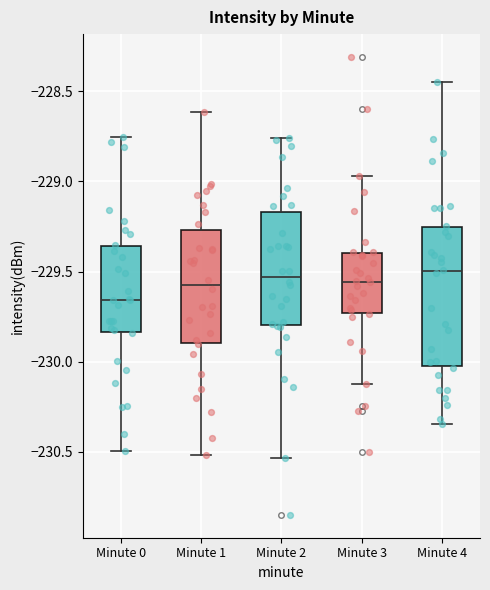

Reading left to right, read every box against the y-axis: the position of its median line, the range the box covers, and the ends of its whiskers. The values are not printed on the chart, so give them approximately, as read against the axis.

Minute 0: median -229.65, box -229.85 to -229.35, whiskers -230.50 to -228.75
Minute 1: median -229.55, box -229.90 to -229.25, whiskers -230.50 to -228.60
Minute 2: median -229.55, box -229.80 to -229.15, whiskers -230.55 to -228.75
Minute 3: median -229.55, box -229.75 to -229.40, whiskers -230.15 to -228.95
Minute 4: median -229.50, box -230.05 to -229.25, whiskers -230.35 to -228.45